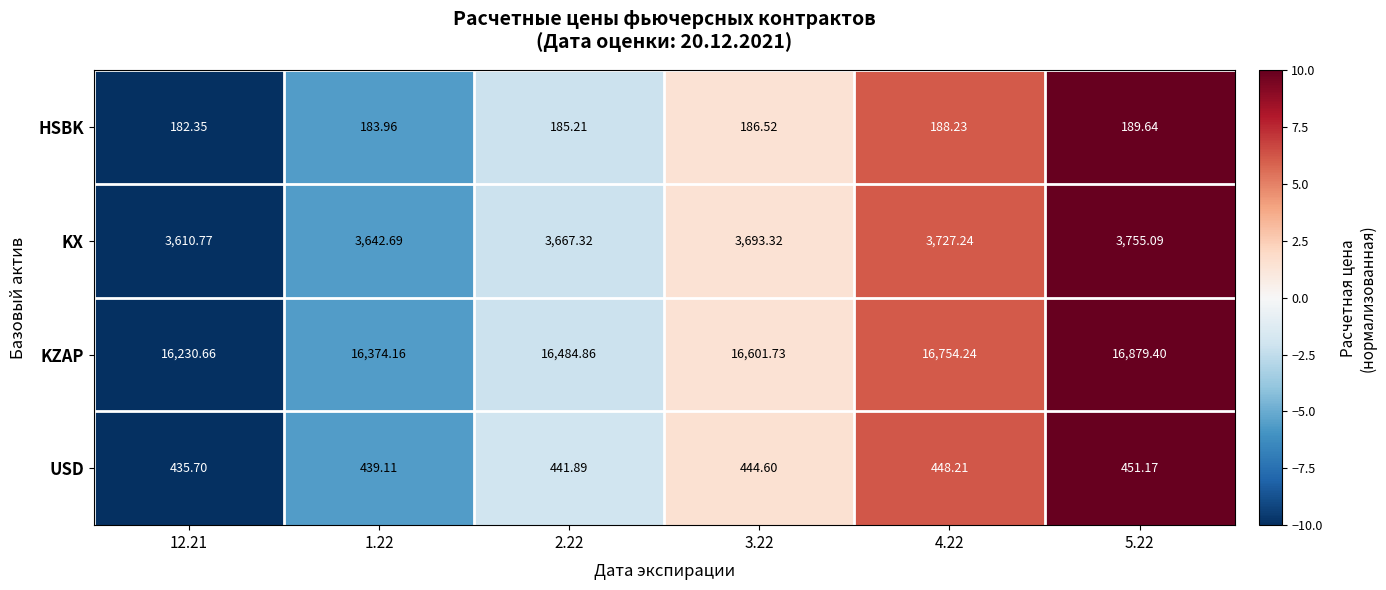

List the series in order of their peak value, highest first.

KZAP, KX, USD, HSBK